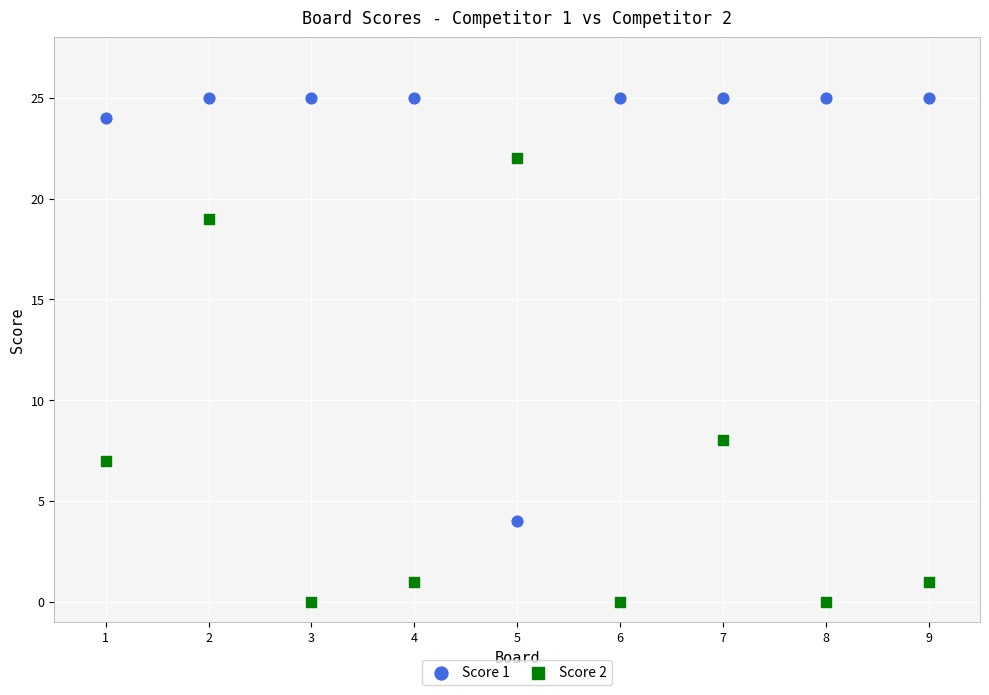

Which series has the widest spread of Y values?

Score 2